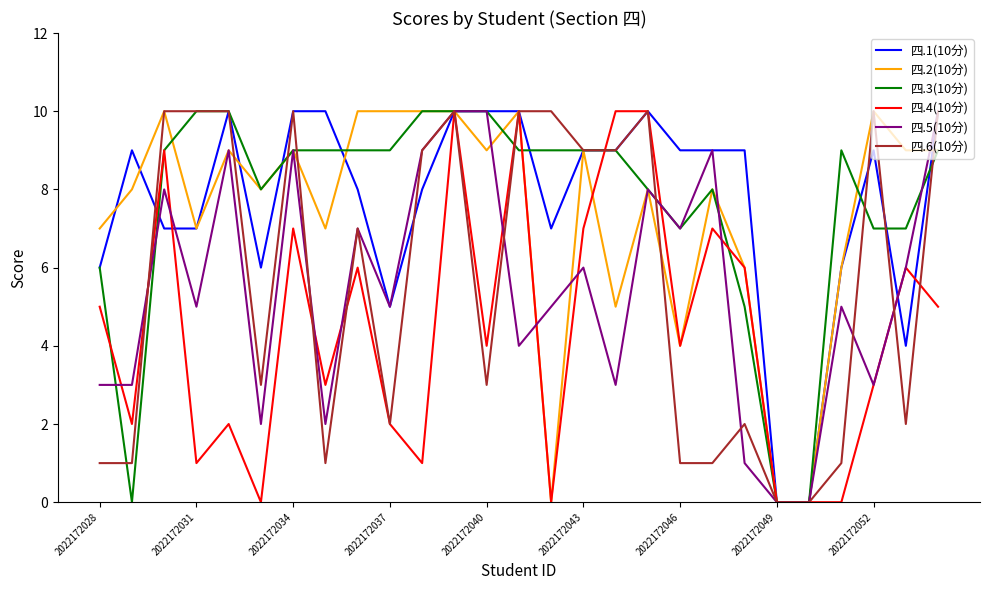

How many lines are shown in the chart?

6